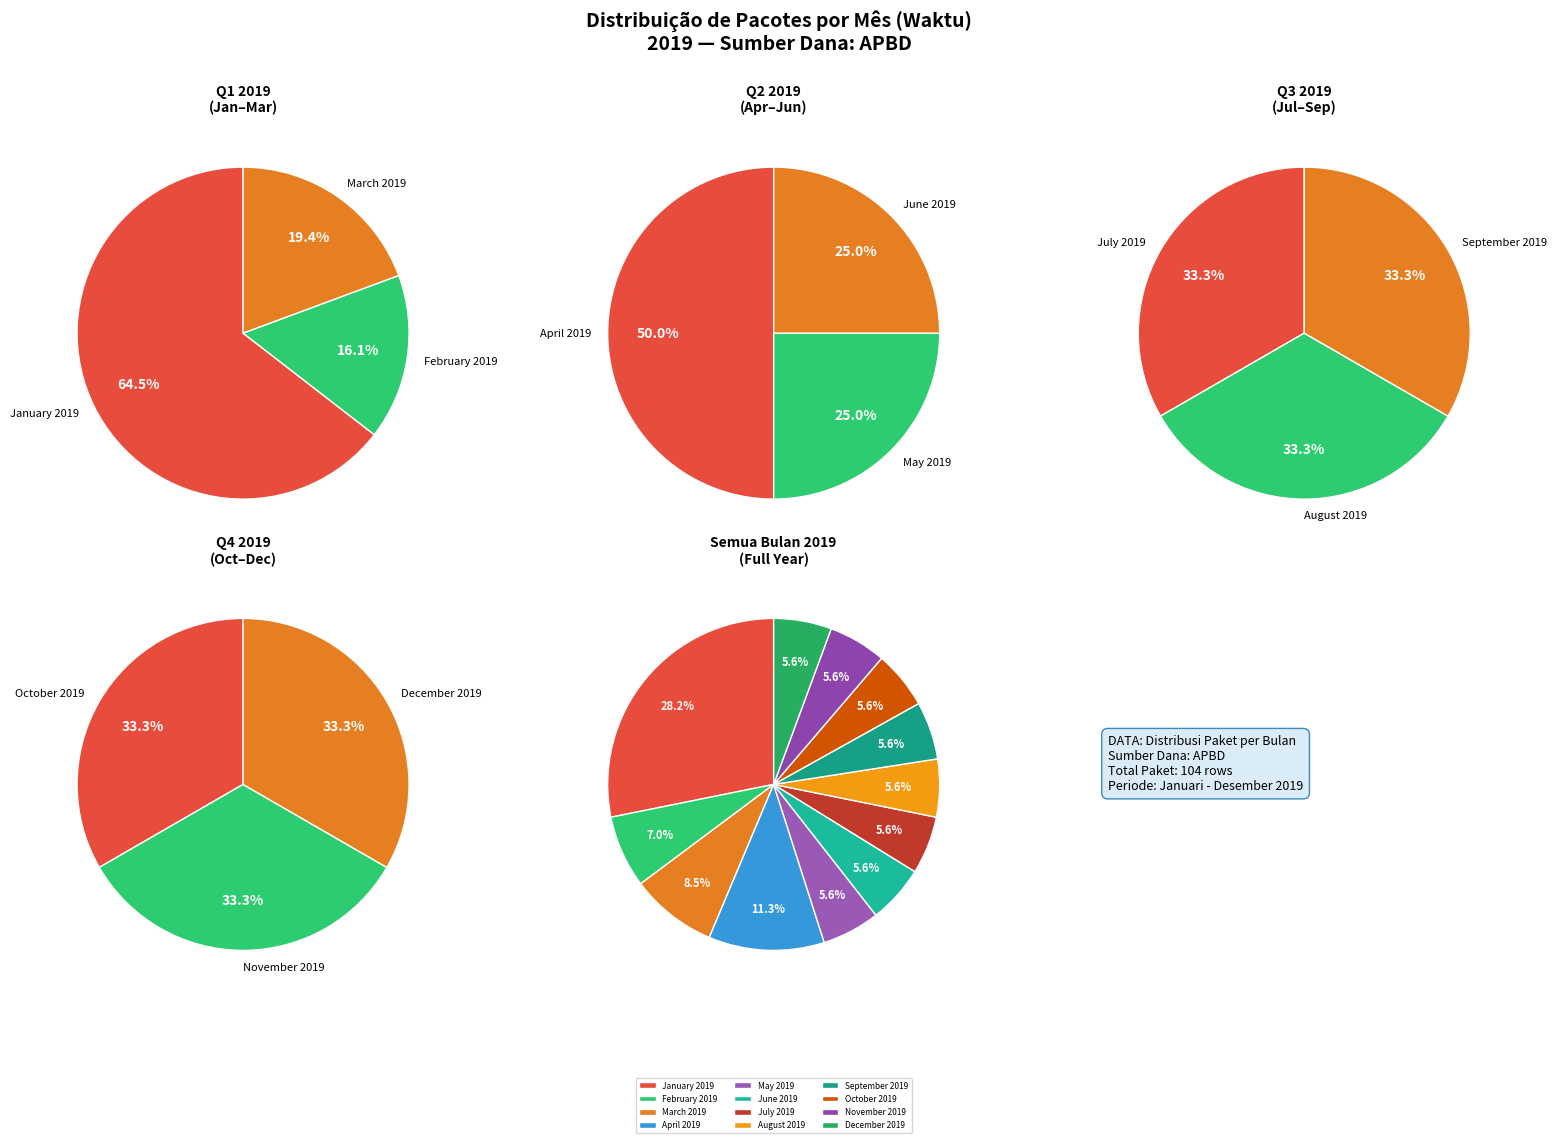

Count the number of slices in the pie.

12